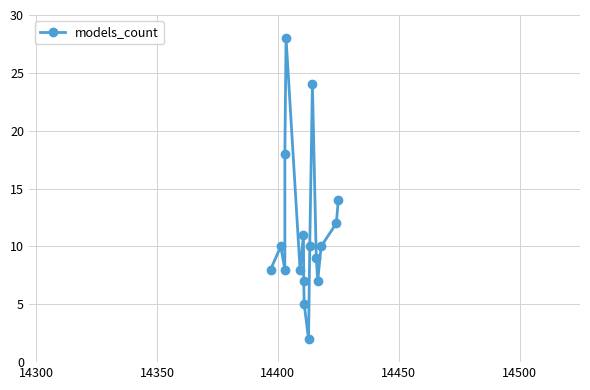

Reading left to right, what are all the values shown in this chart?

8	10	8	18	28	8	11	7	5	2	10	24	9	7	10	12	14